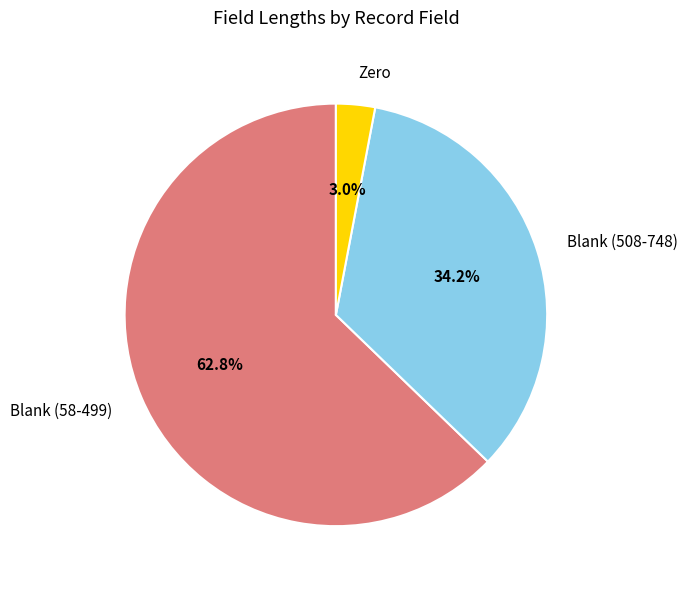

Approximately how many times larger is the value at Blank (508-748) compared to Blank (58-499)?

0.5